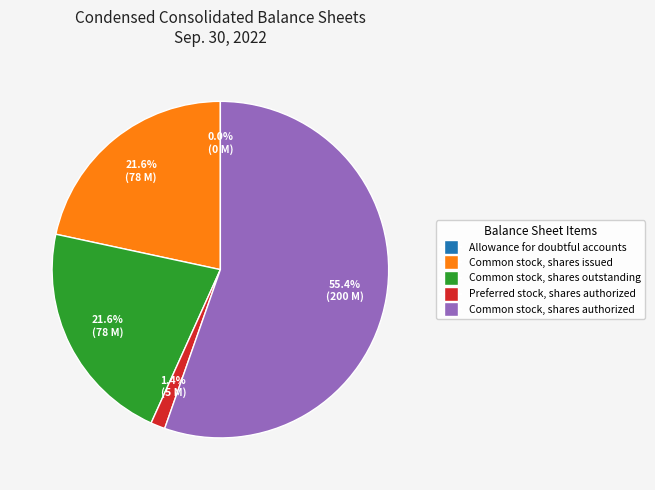

To the nearest percent, what is the average slice percentage?

20%